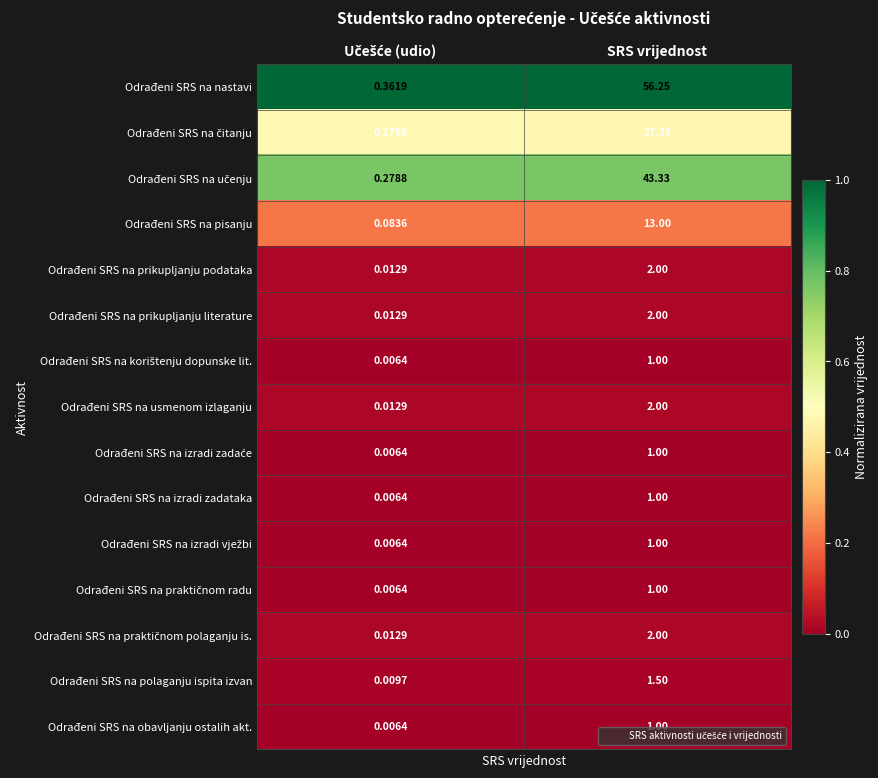

Which series has the largest total across all categories?

Odrađeni SRS na nastavi